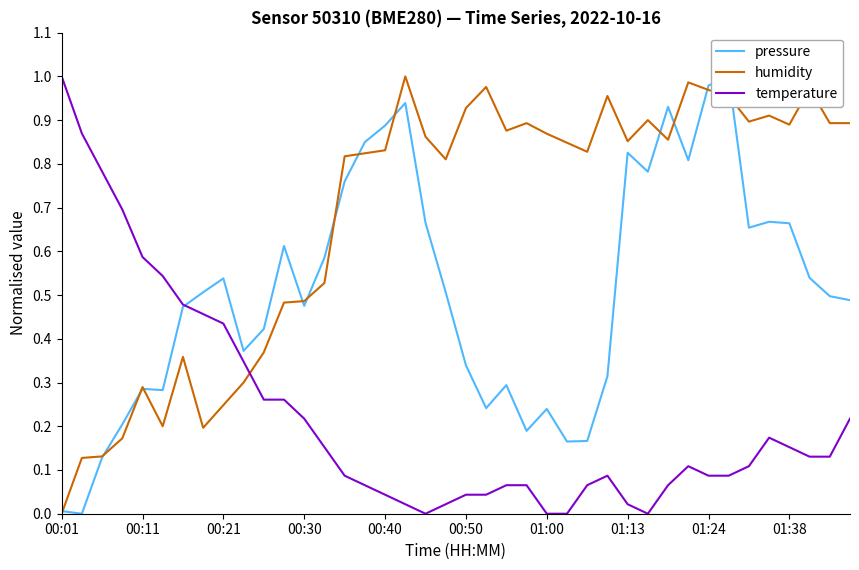

How many times do humidity and temperature cross each other?

1